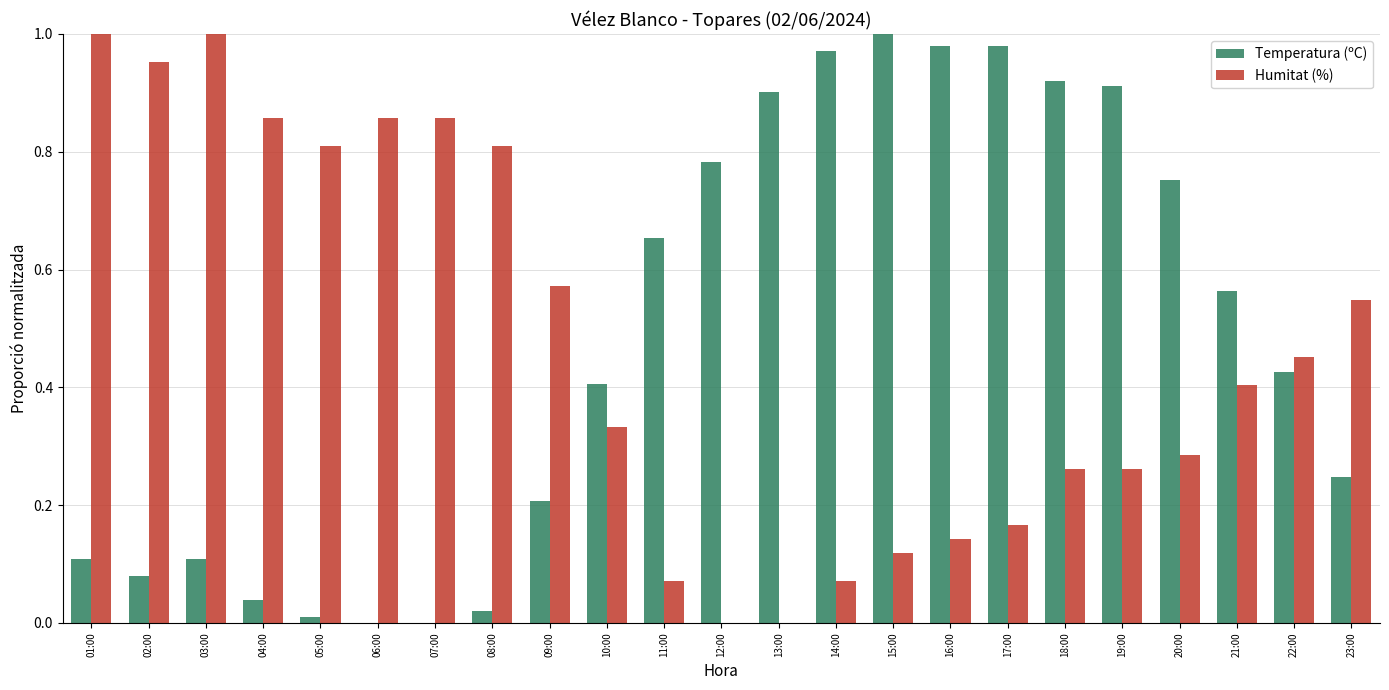

Is the value of Temperatura (ºC) at 06:00 greater than the value of Humitat (%) at 09:00?

No